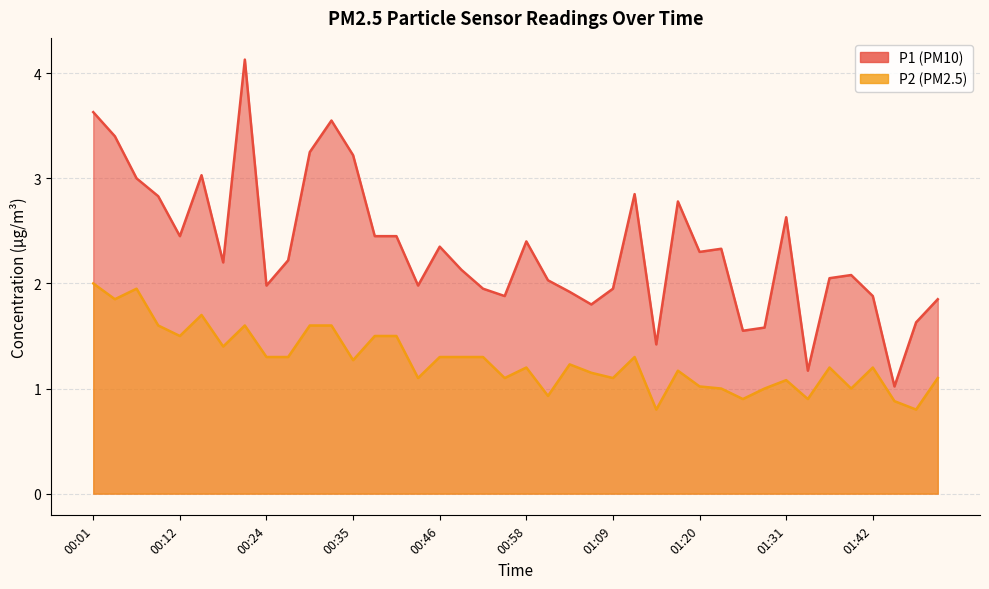

True or false: P1 and P2 intersect in this chart.

False